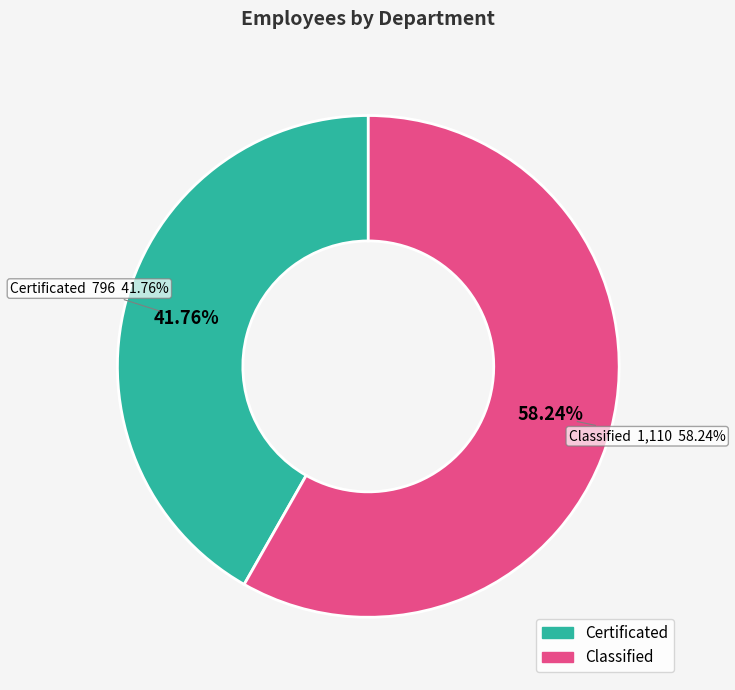

Which category has the smallest portion of the pie?

Certificated